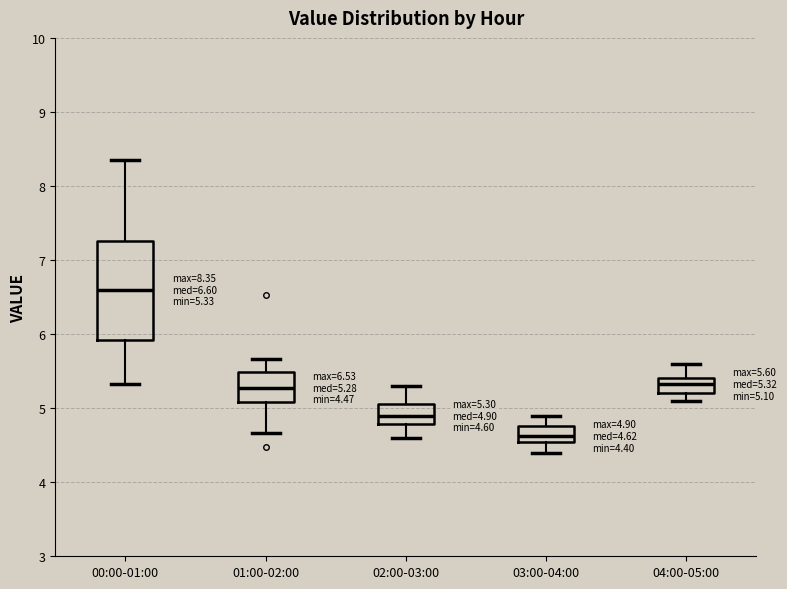

Comparing the boxes themselves (not the whiskers), which one is the tallest?

00:00-01:00